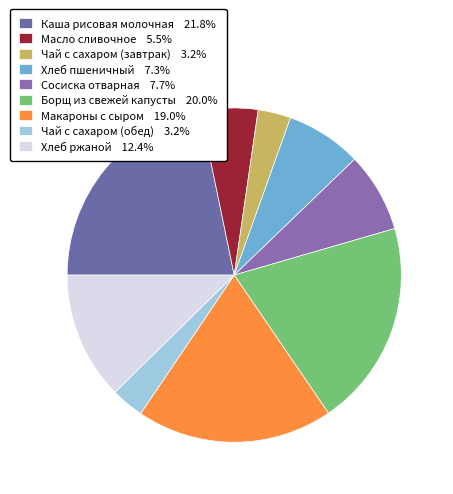

Which has a higher value, Чай с сахаром (завтрак) or Макароны с сыром?

Макароны с сыром